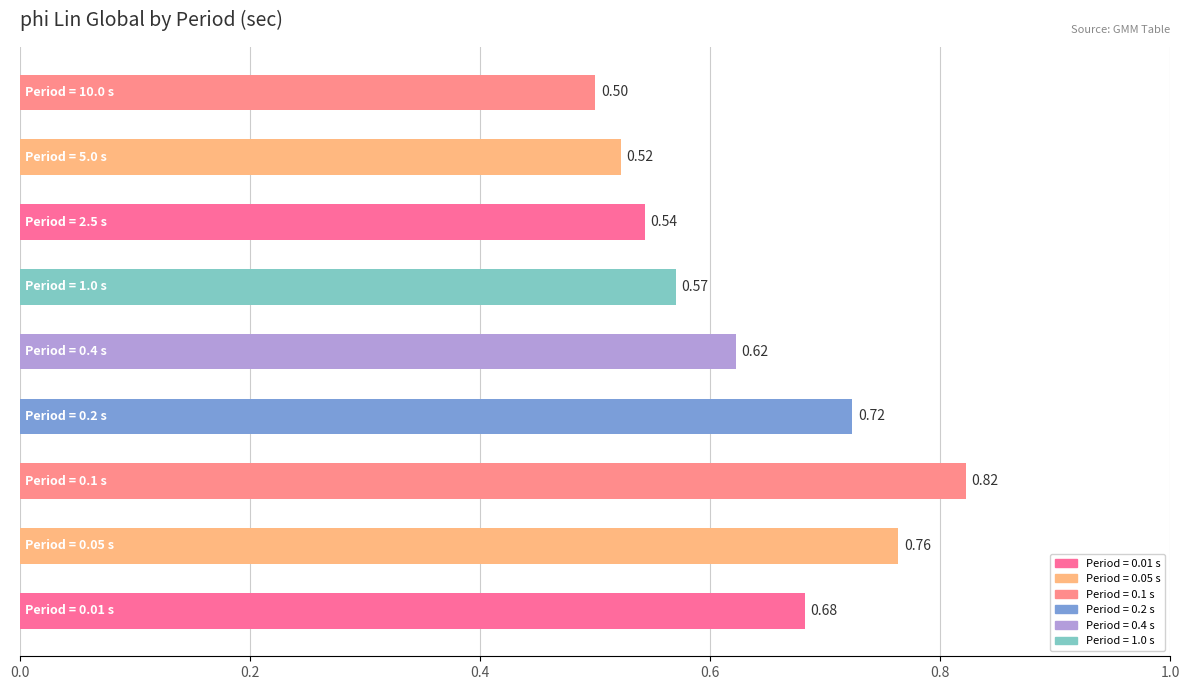

What is the difference between the maximum and second lowest values?

0.3